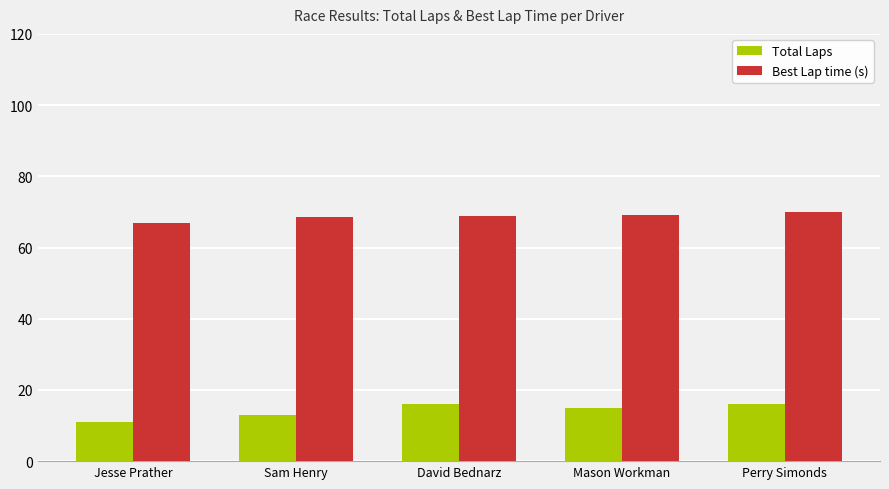

Count the number of data series in this chart.

2